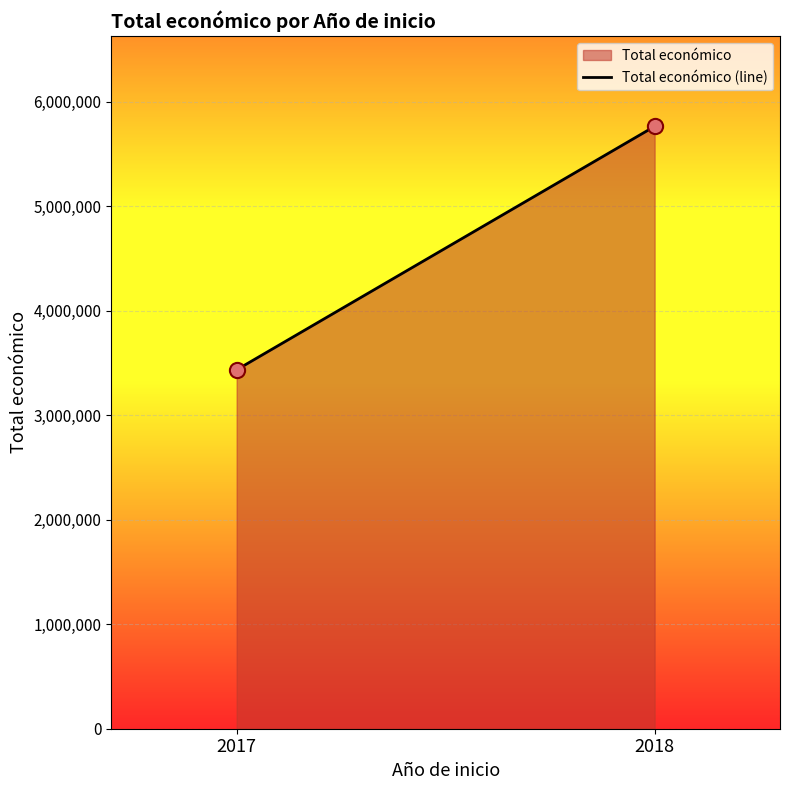

What is the average X value?

2018